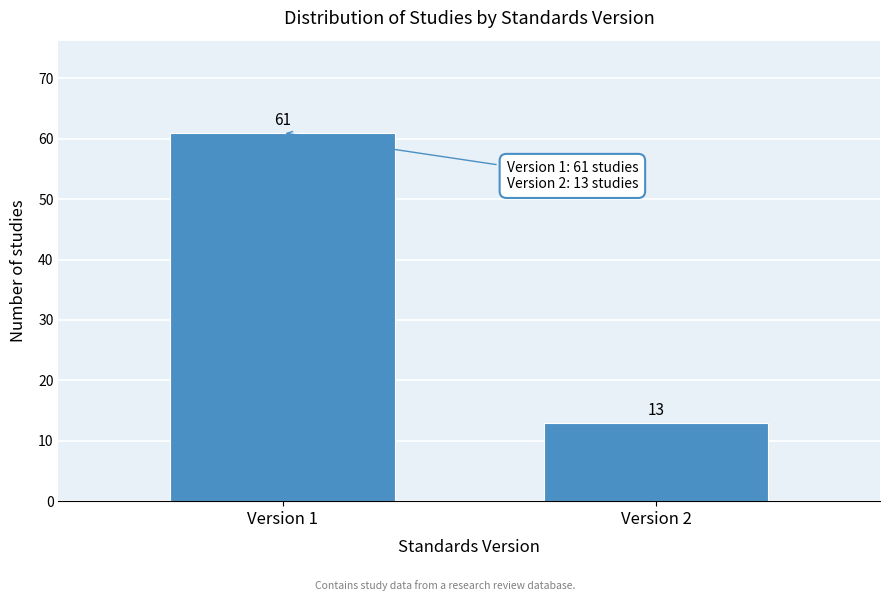

Reading left to right, extract all data points from this chart.

61	13